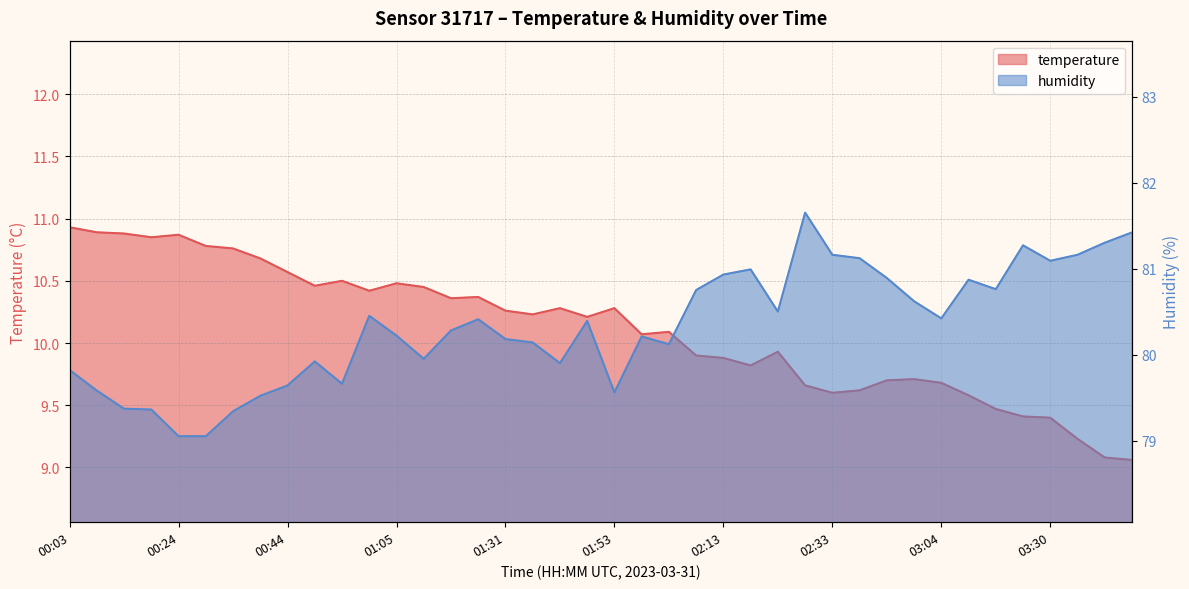

Is the value of humidity at 03:04 greater than the value of temperature at 00:24?

Yes